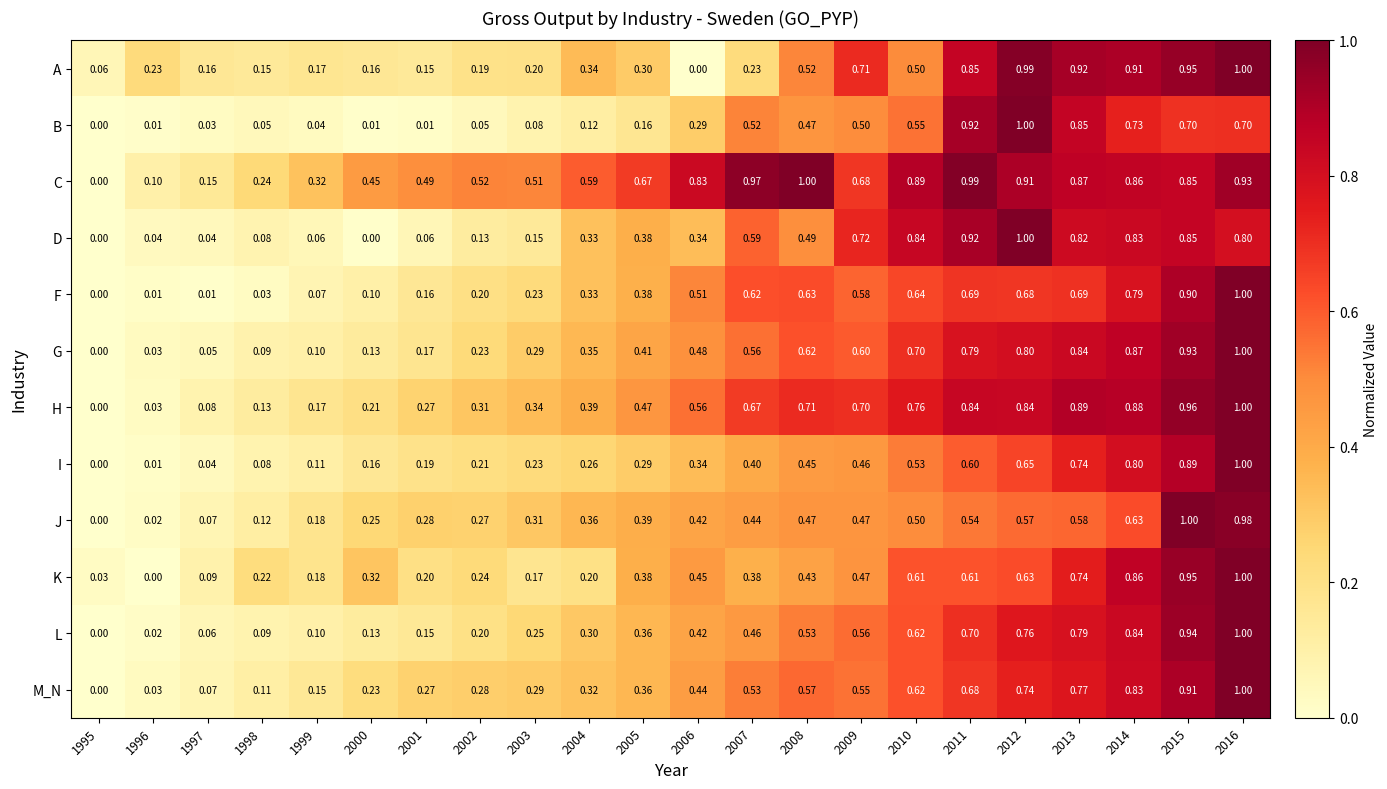

Which series has the largest total across all categories?

C